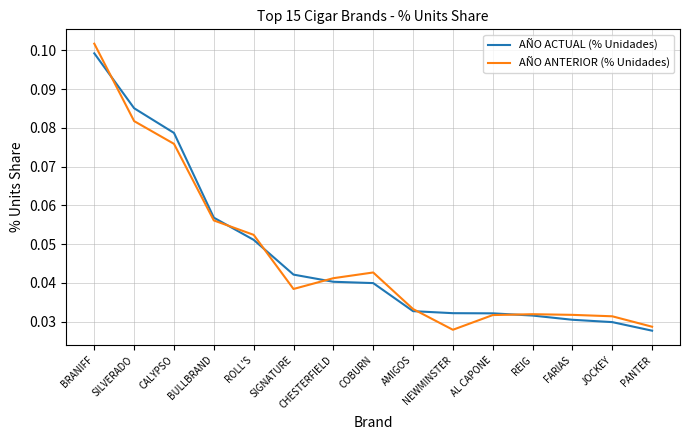

Is the value of AÑO ANTERIOR (% Unidades) at BULLBRAND greater than the value of AÑO ACTUAL (% Unidades) at AL CAPONE?

Yes